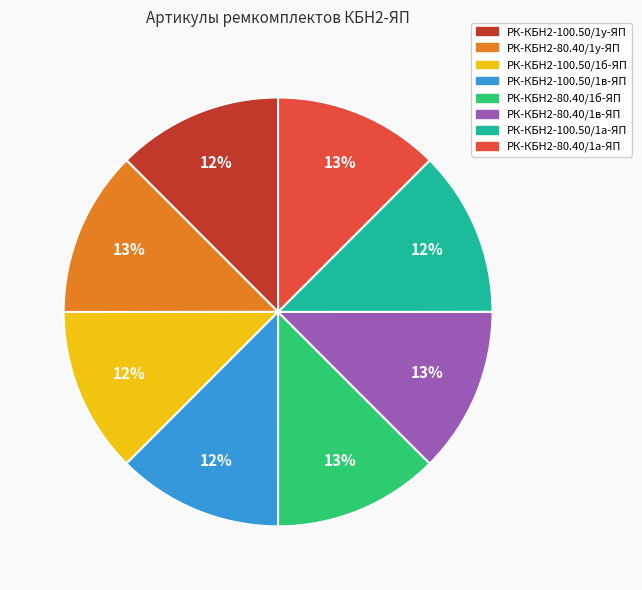

To the nearest percent, what portion does РК-КБН2-80.40/1а-ЯП represent?

13%